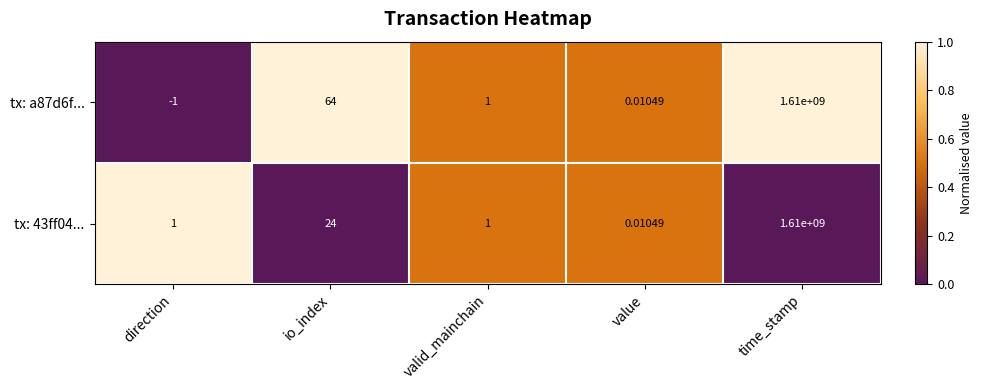

Where is tx: 43ff04... nearest to the value 805000000?

io_index